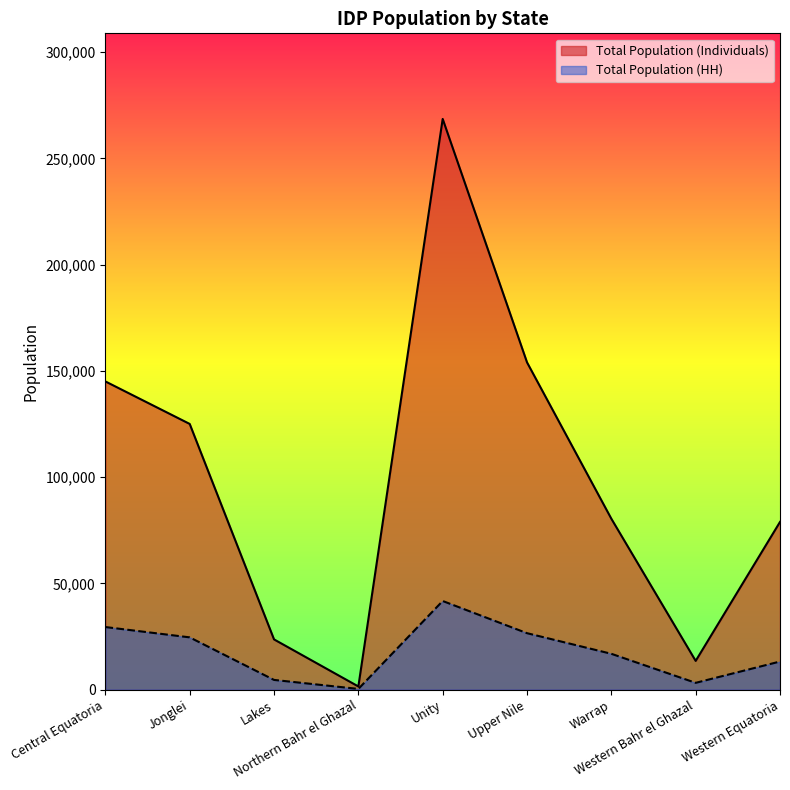

Which has a higher value, Unity or Lakes?

Unity